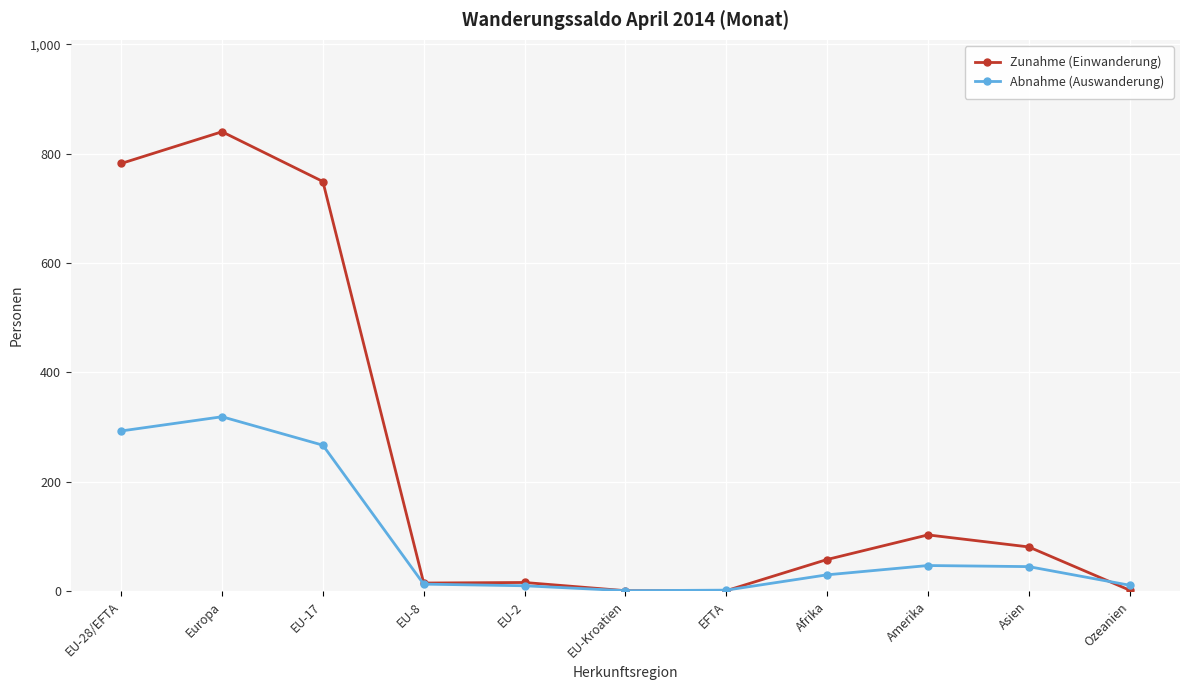

At which category does Abnahme (Auswanderung) reach its first local peak?

Europa